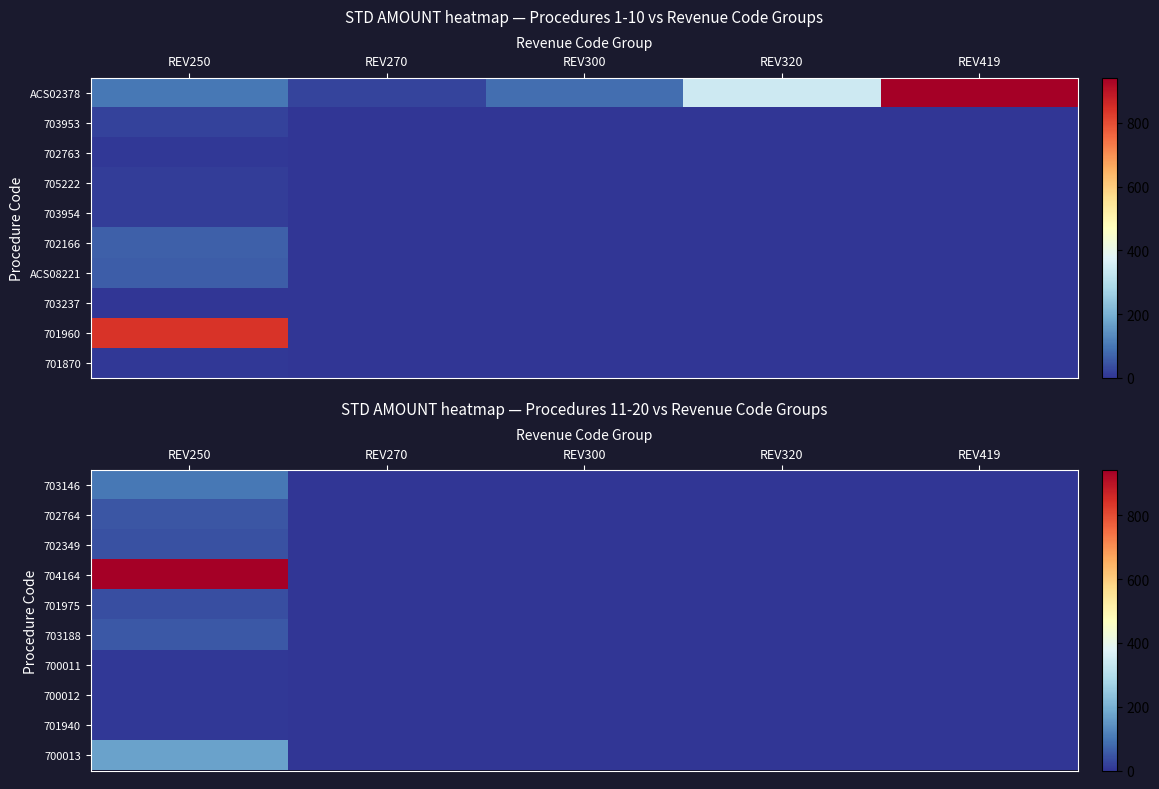

At REV300, list the series in order from smallest to largest.

703146, 702764, 702349, 704164, 701975, 703188, 700011, 700012, 701940, 700013